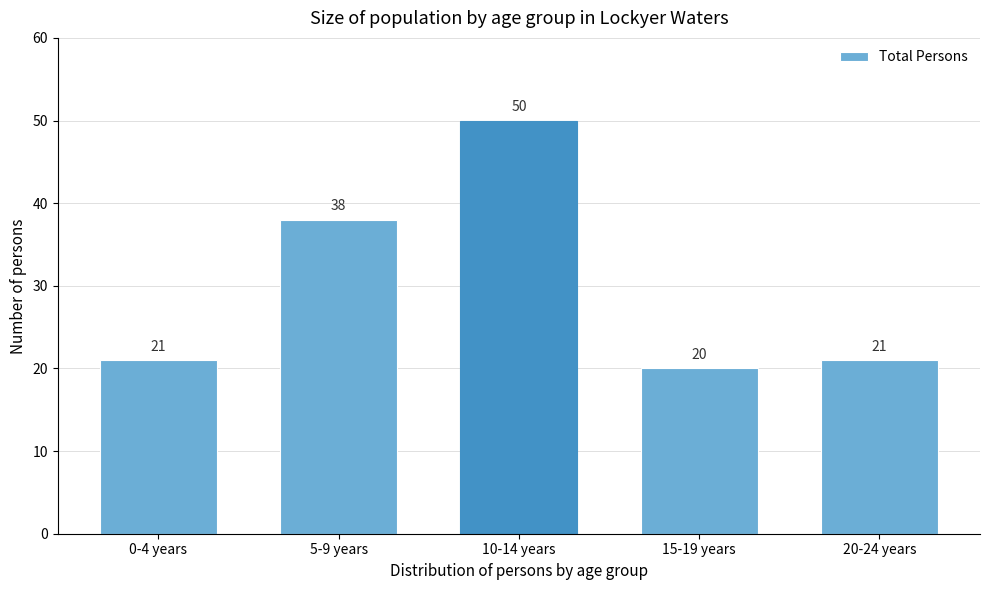

Reading left to right, transcribe all the data shown in this chart.

21	38	50	20	21